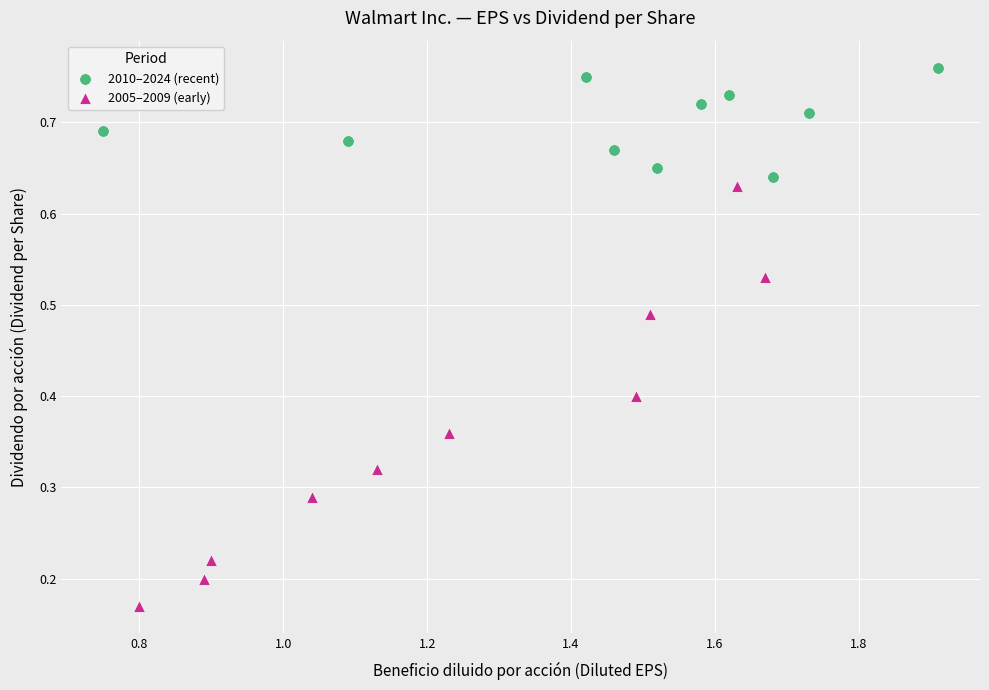

Which series has the widest spread of Y values?

2005–2009 (early)